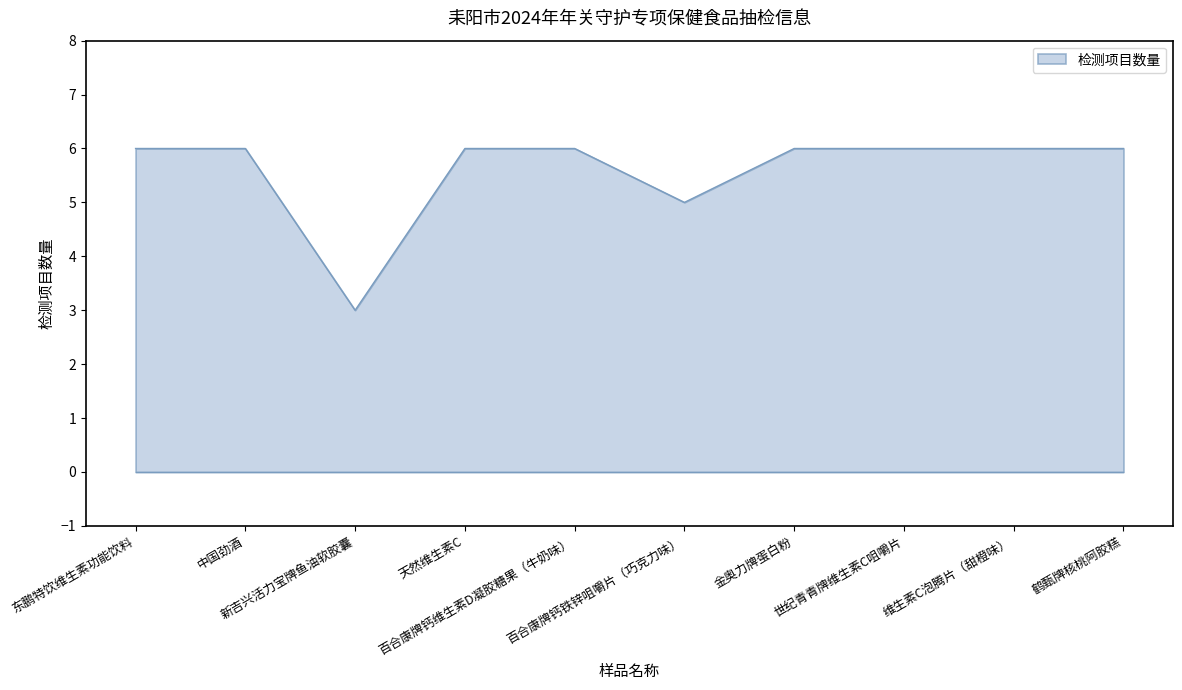

What is the difference between the maximum and minimum values?

3